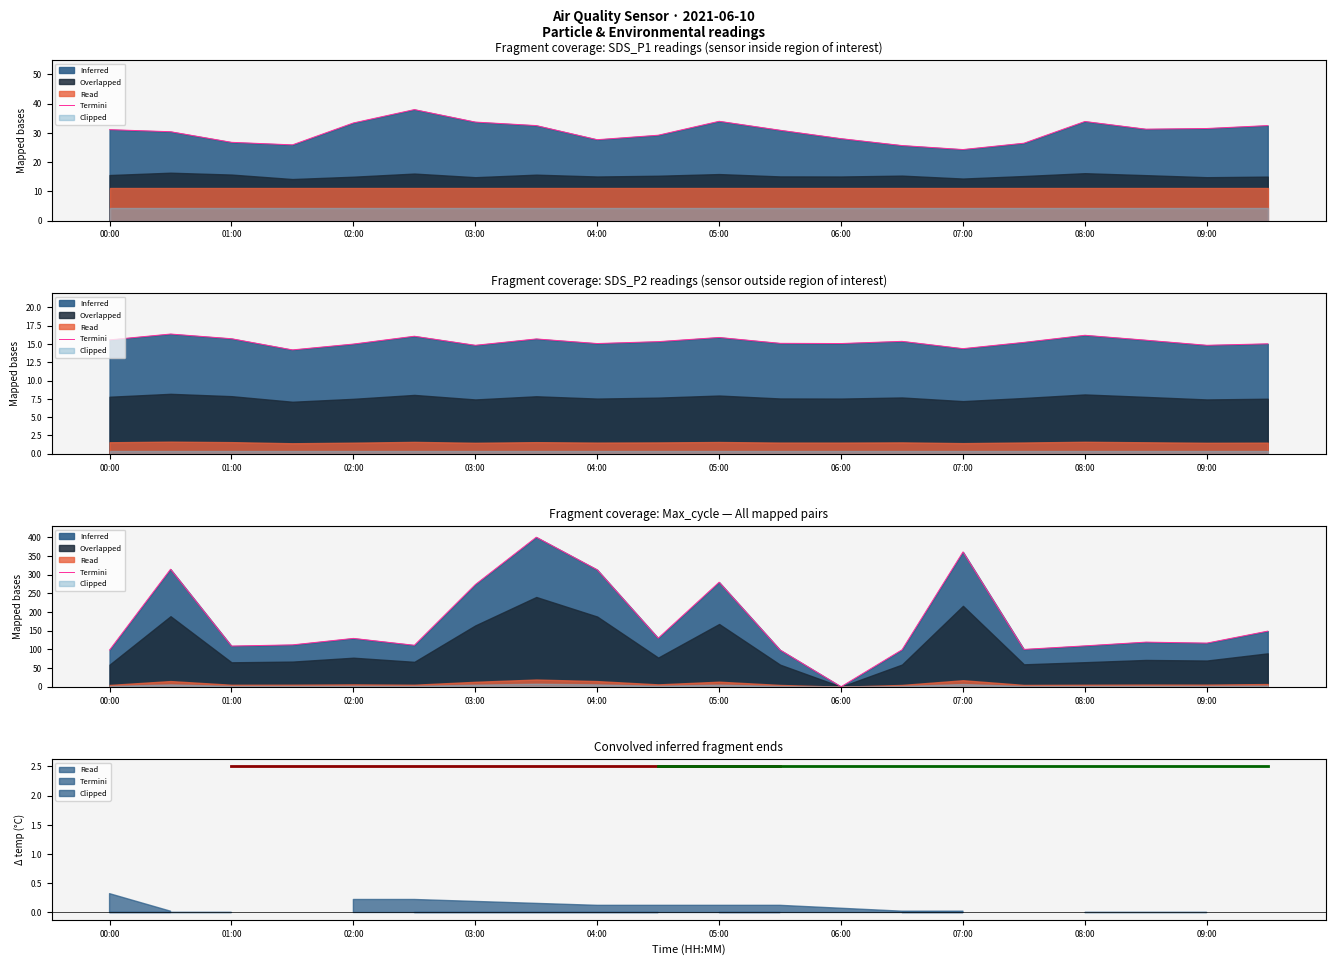

Which series has the largest total across all categories?

Max_cycle